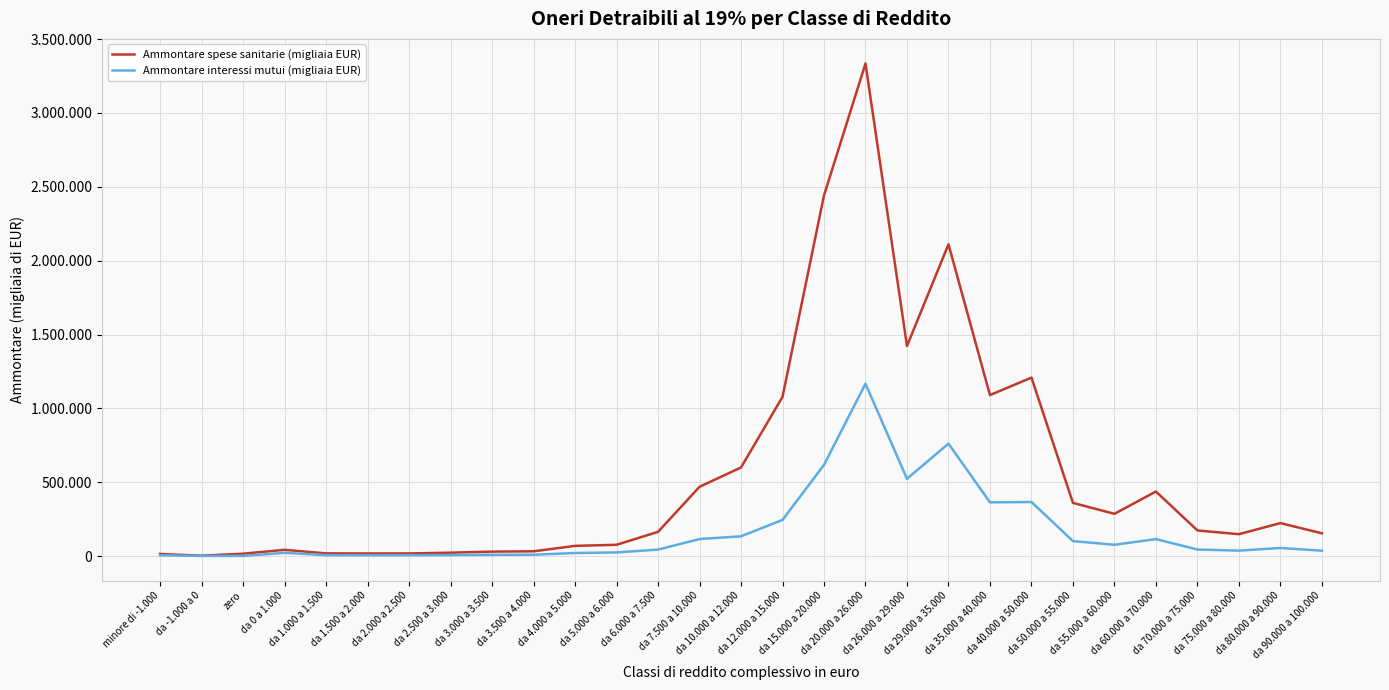

Between da -1.000 a 0 and da 60.000 a 70.000, which is larger?

da 60.000 a 70.000